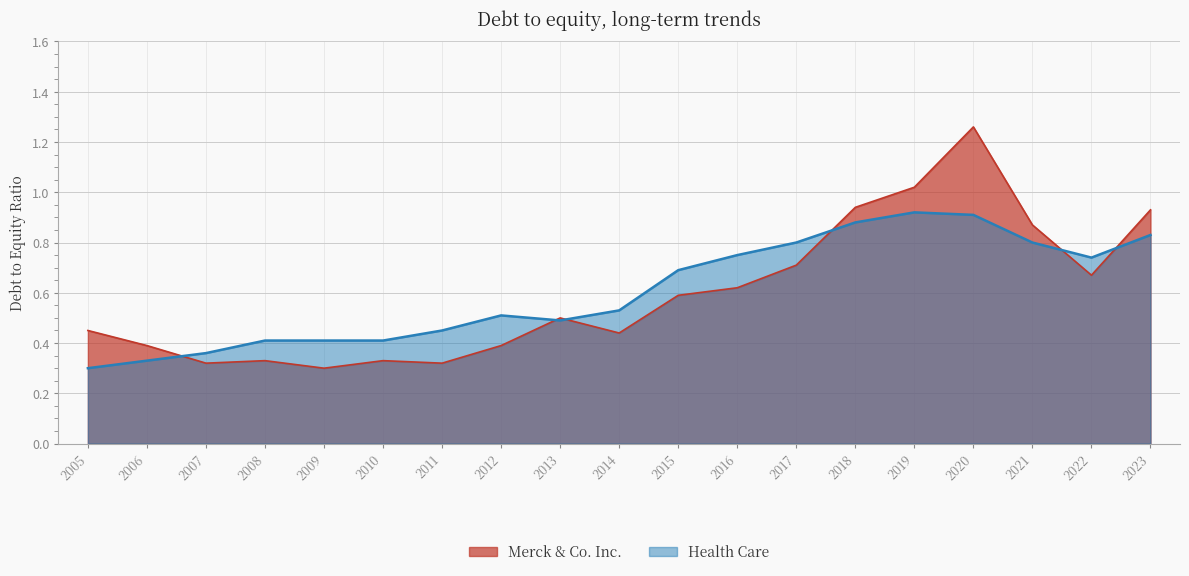

List the series in order of their overall mean, highest first.

Health Care, Merck & Co. Inc.